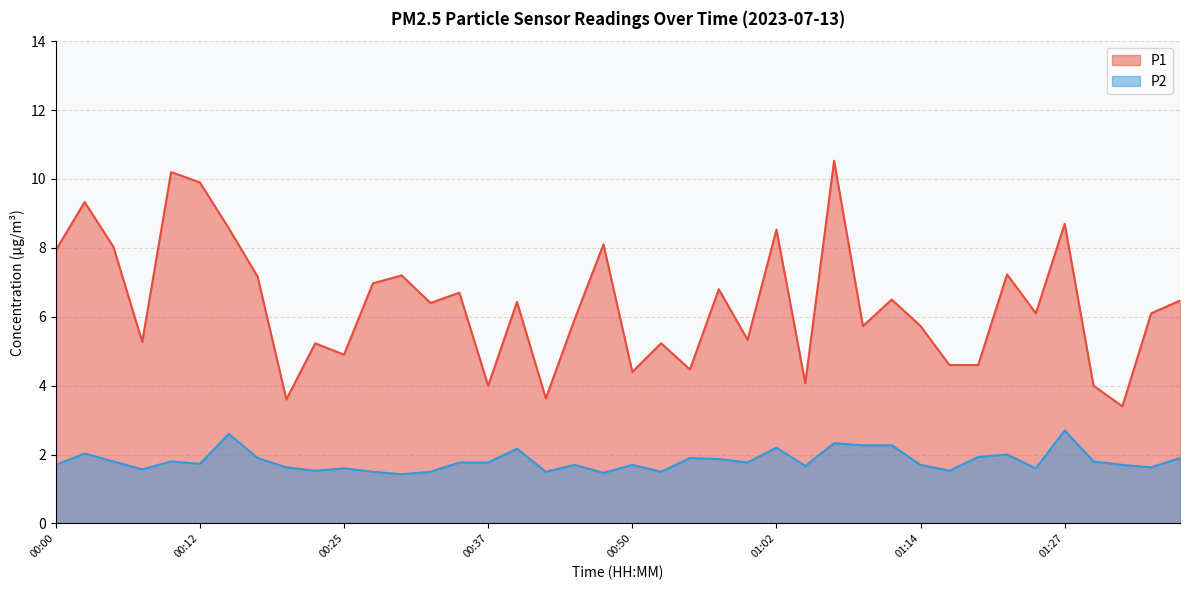

At which category does the chart reach its peak across all series?

01:07